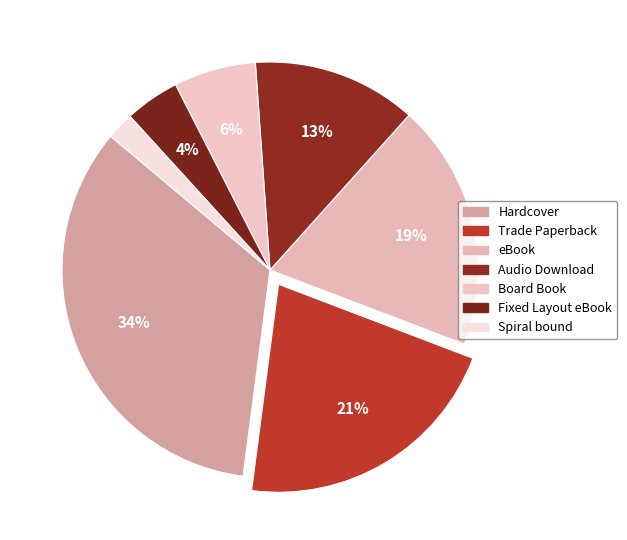

Rank the categories by value from lowest to highest.

Spiral bound, Fixed Layout eBook, Board Book, Audio Download, eBook, Trade Paperback, Hardcover